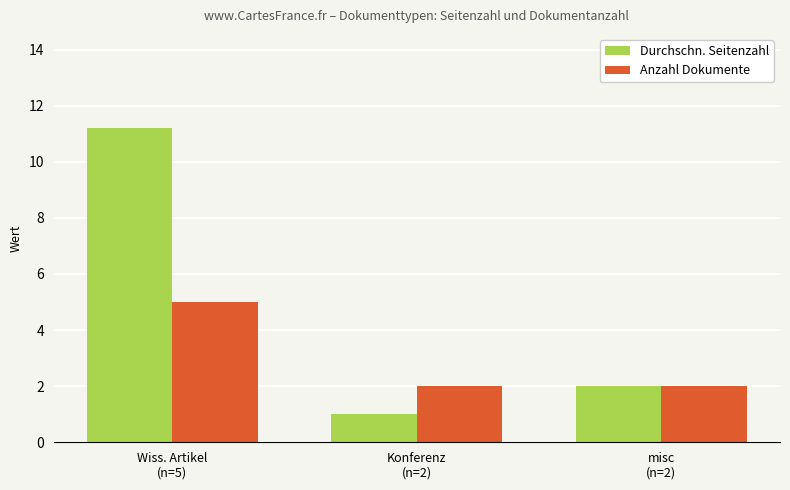

What is the label of the 1st bar from the left?

Wiss. Artikel
(n=5)